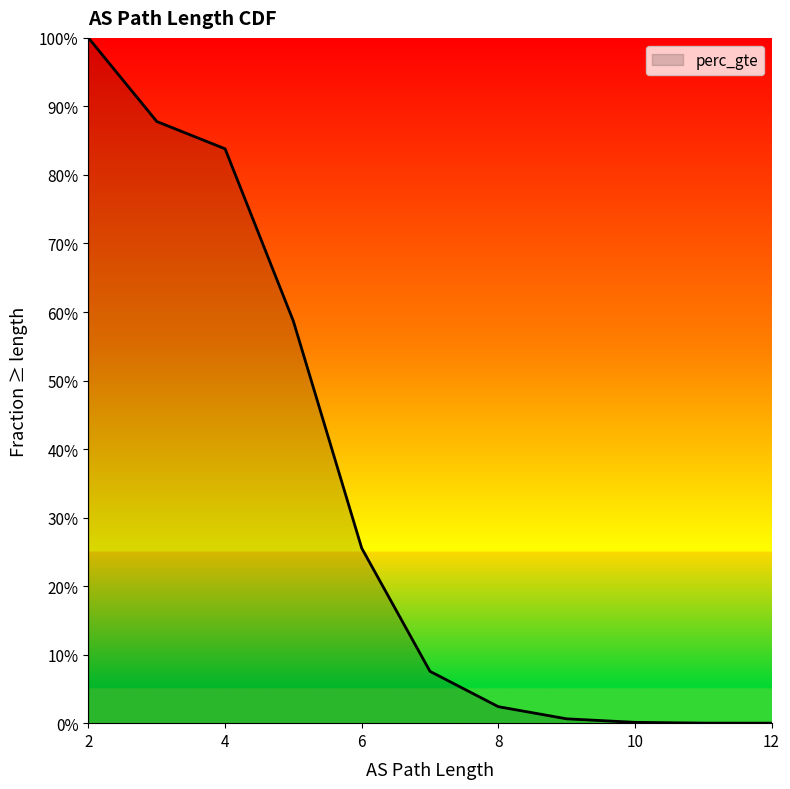

How many distinct data groups are displayed?

1